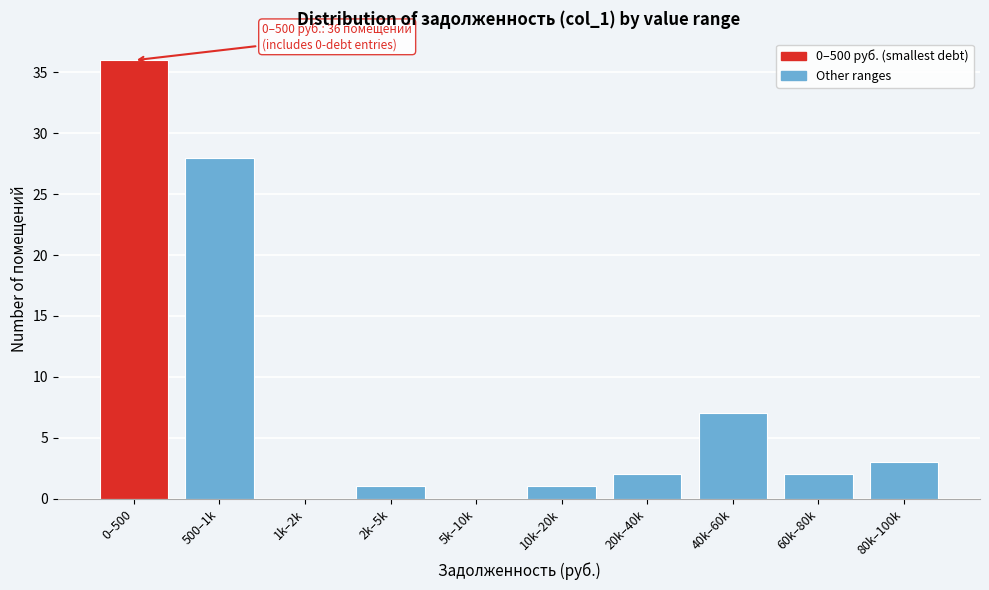

Reading right to left, extract all data points from this chart.

80k–100k=3	60k–80k=2	40k–60k=7	20k–40k=2	10k–20k=1	5k–10k=0	2k–5k=1	1k–2k=0	500–1k=28	0–500=36